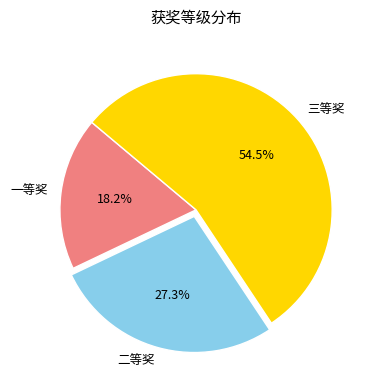

To the nearest percent, what is the difference between the largest and smallest slice percentages?

36%